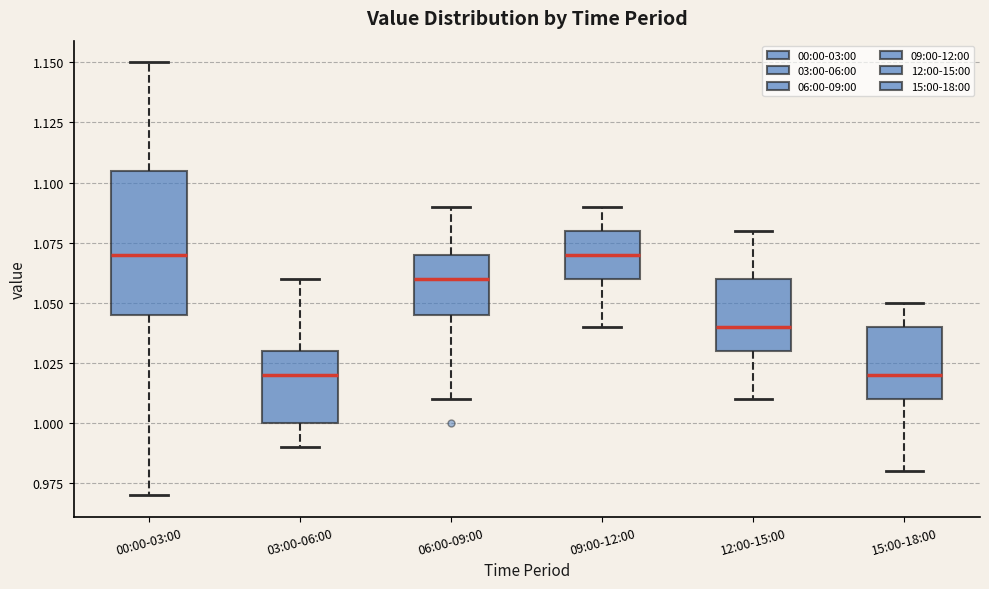

Where does the median line of the box for 09:00-12:00 sit on the y-axis? The values are not printed on the chart, so give them approximately, as read against the axis.

1.070